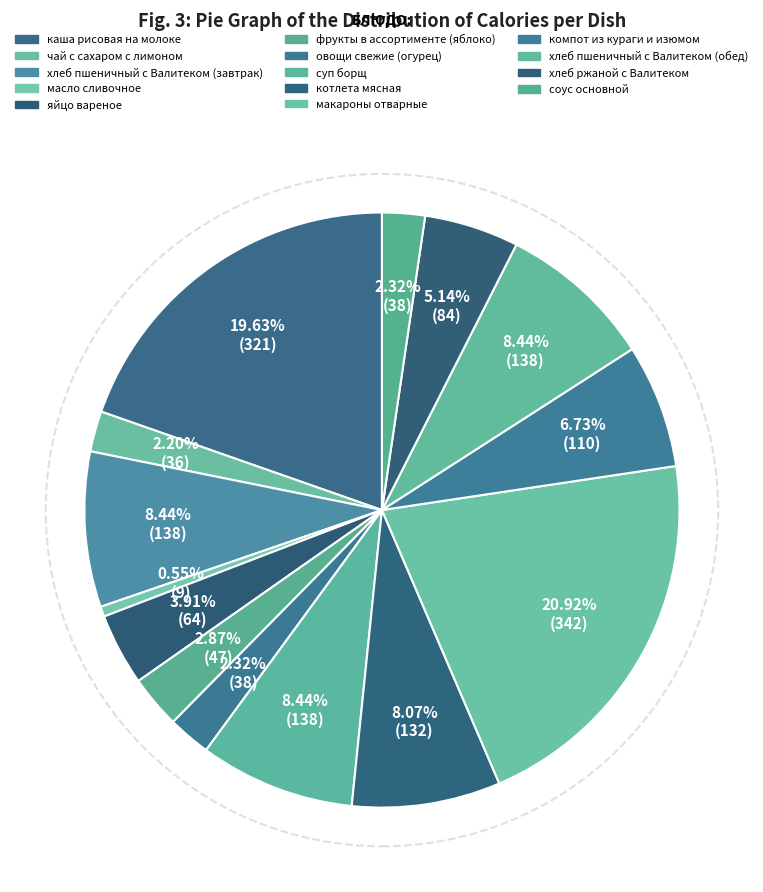

True or false: компот из кураги и изюмом accounts for 20% of the total.

False